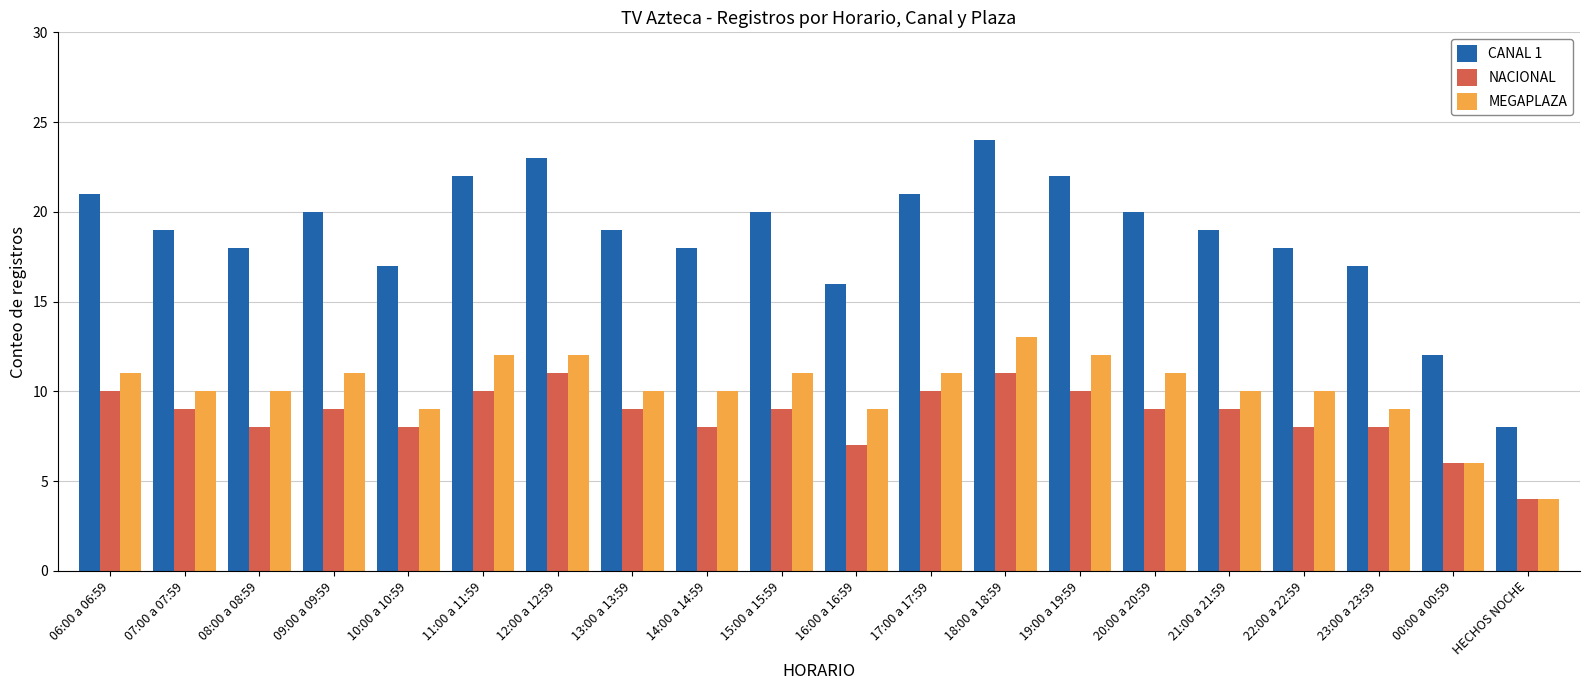

List the series in order of their peak value, lowest first.

NACIONAL, MEGAPLAZA, CANAL 1